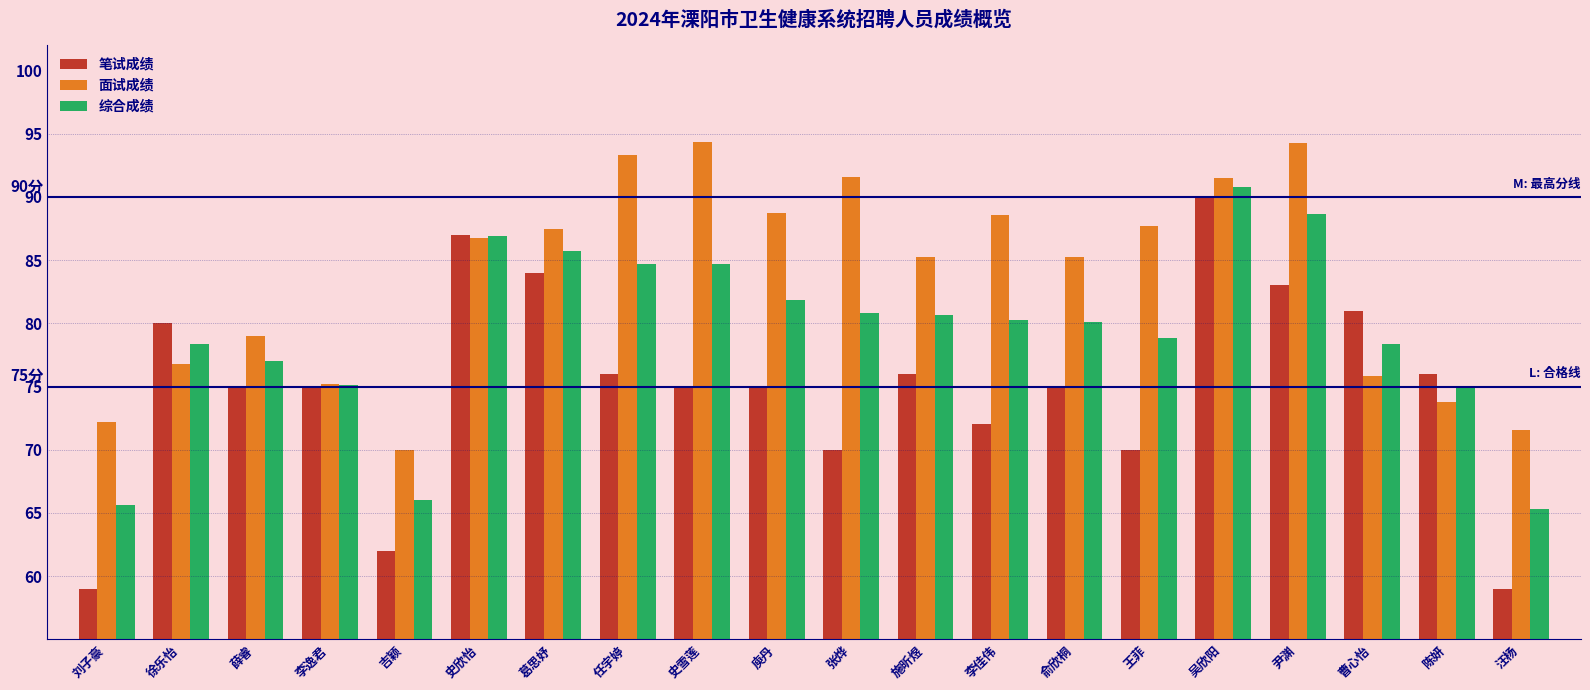

The 笔试成绩 series shows 54.9 at 曹心怡. True or false?

False